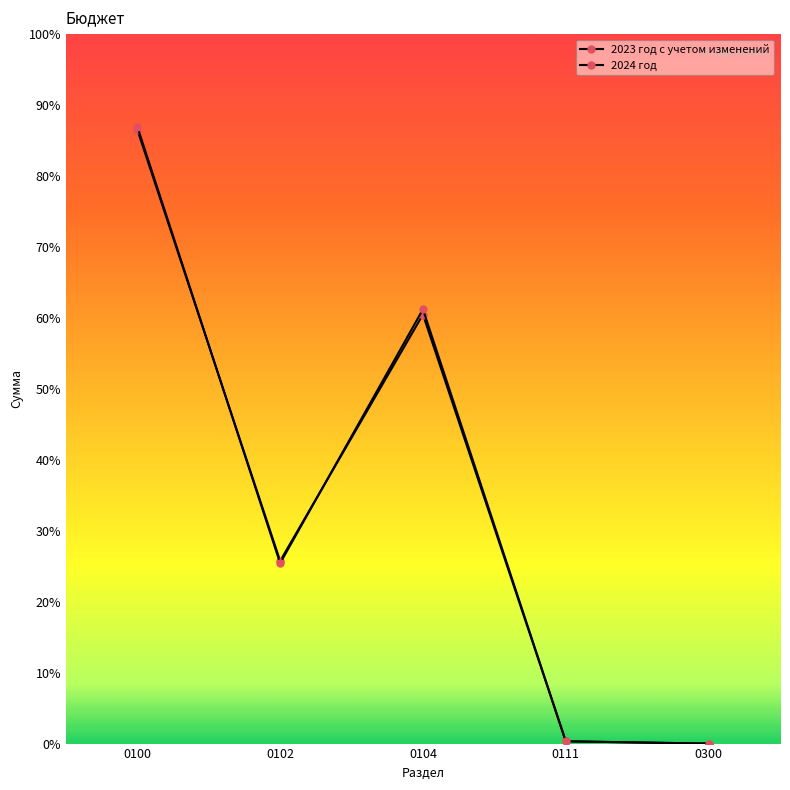

At which category is the sum across all series the highest?

0100